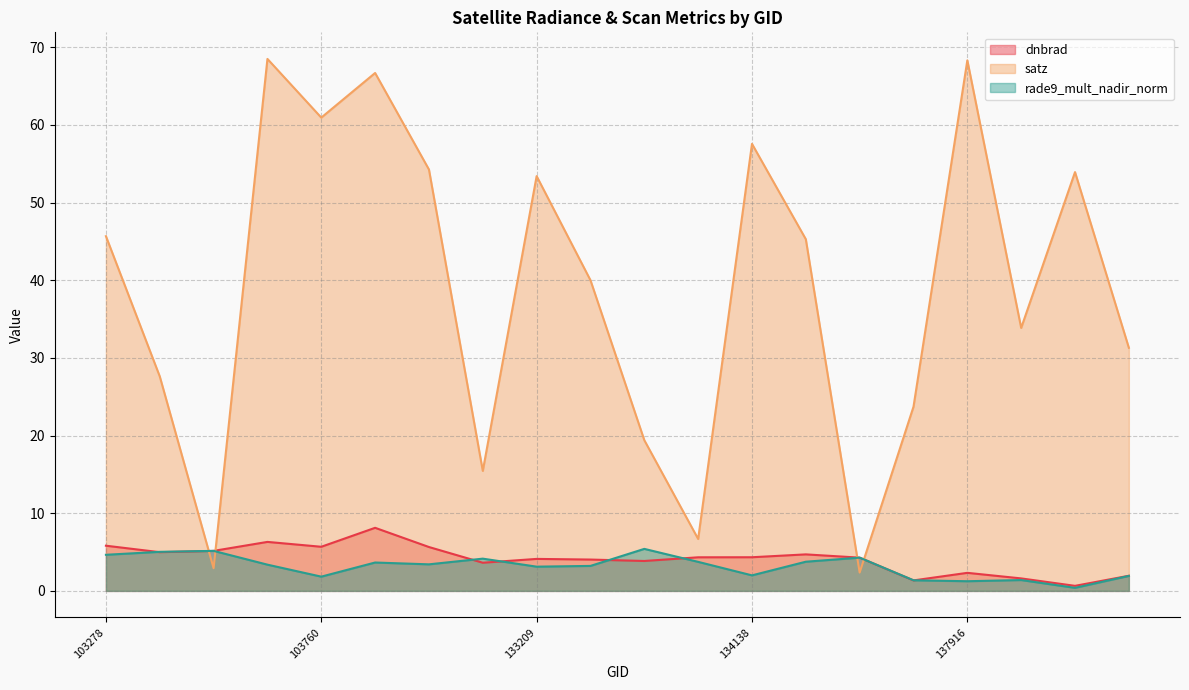

Which series has the widest spread of values?

satz